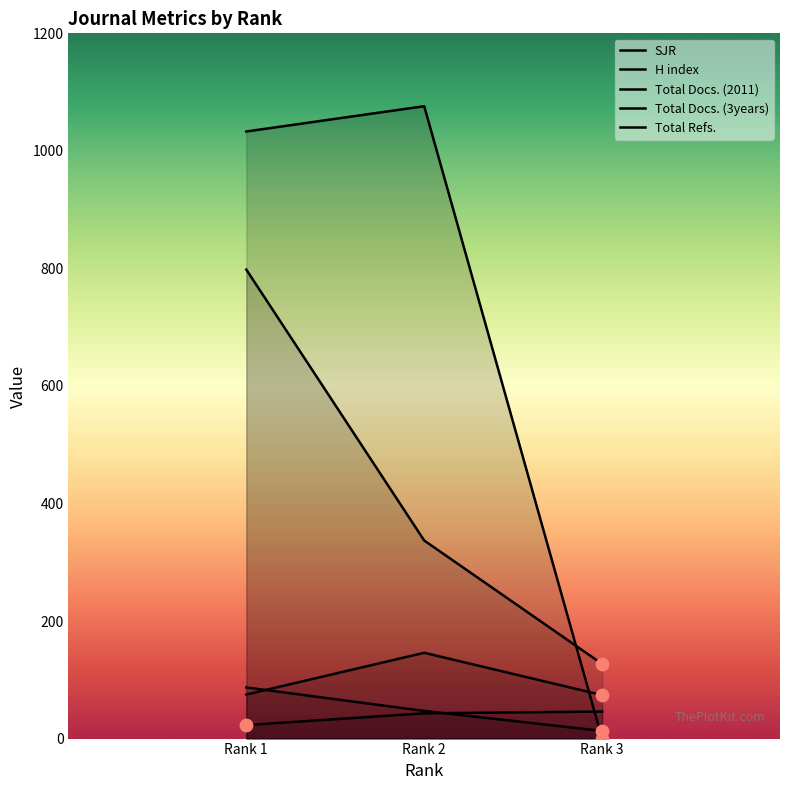

What are all the series names shown in the legend?

SJR, H index, Total Docs. (2011), Total Docs. (3years), Total Refs.